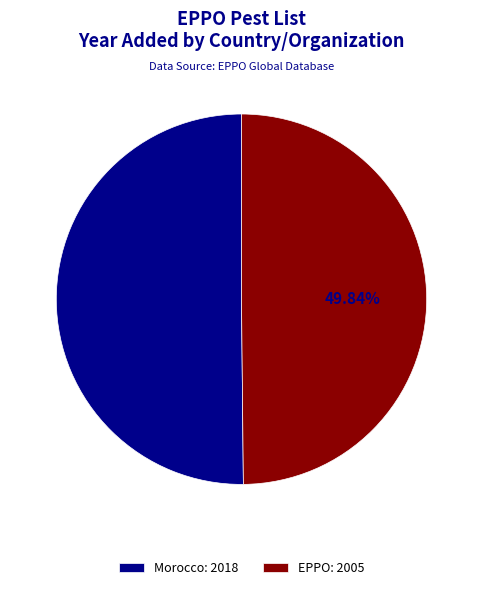

What percentage is the EPPO slice, to the nearest percent?

50%